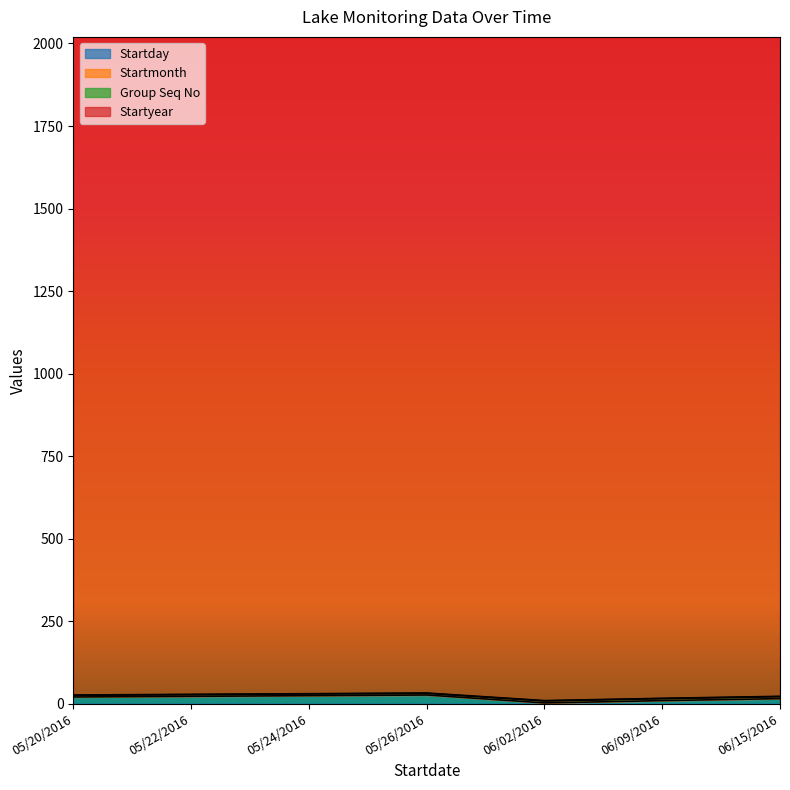

True or false: Startmonth and Startyear intersect in this chart.

False